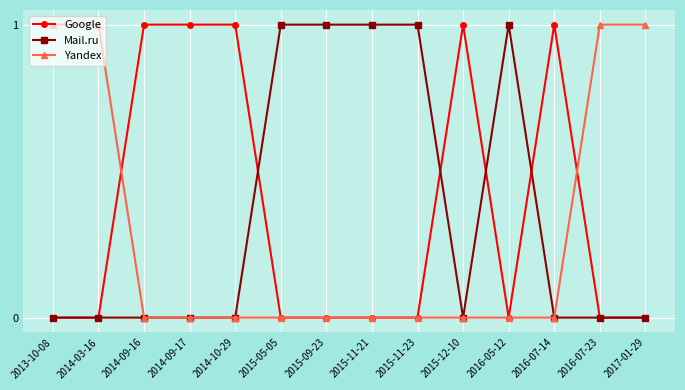

Reading left to right, transcribe all the data shown in this chart.

Google: 0	0	1	1	1	0	0	0	0	1	0	1	0	0
Mail.ru: 0	0	0	0	0	1	1	1	1	0	1	0	0	0
Yandex: 1	1	0	0	0	0	0	0	0	0	0	0	1	1